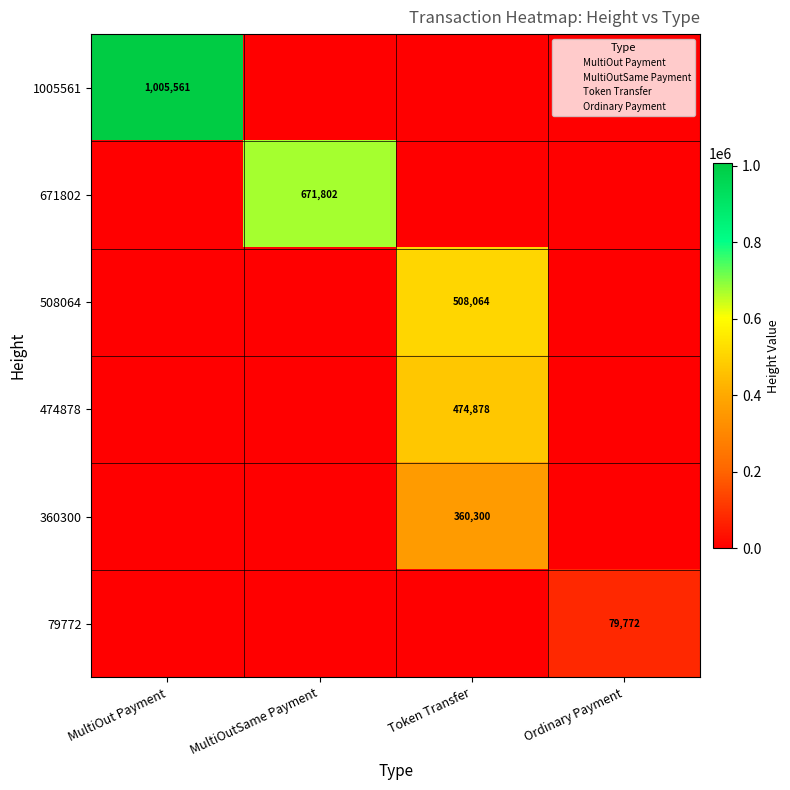

The value of MultiOutSame Payment at 79772 is -325109. True or false?

False